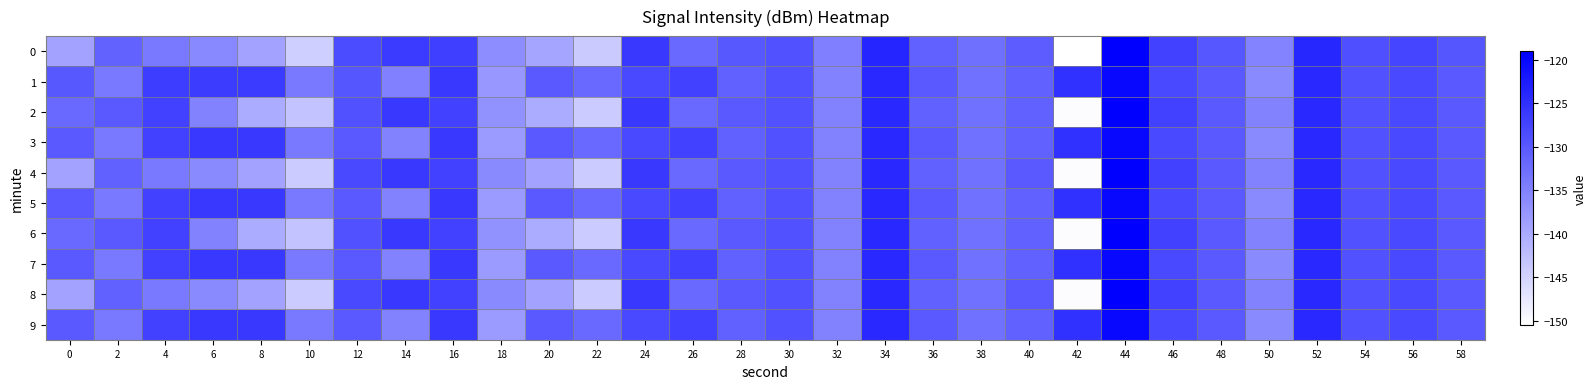

Reading right to left, transcribe all the data shown in this chart.

0: 58=-129.6	56=-127.6	54=-128.8	52=-123.7	50=-135.3	48=-129.7	46=-127.0	44=-119.2	42=-150.4	40=-130.3	38=-132.8	36=-130.9	34=-123.6	32=-134.6	30=-129.1	28=-129.9	26=-132.1	24=-126.1	22=-143.9	20=-139.3	18=-136.4	16=-126.8	14=-126.3	12=-128.3	10=-144.3	8=-139.2	6=-135.7	4=-134.0	2=-131.2	0=-139.0
1: 58=-130.0	56=-128.0	54=-129.0	52=-124.0	50=-136.0	48=-130.0	46=-128.0	44=-120.0	42=-125.0	40=-131.0	38=-133.0	36=-130.0	34=-124.0	32=-135.0	30=-129.0	28=-131.0	26=-127.0	24=-128.0	22=-132.0	20=-130.0	18=-137.5	16=-126.1	14=-134.9	12=-129.6	10=-134.1	8=-126.3	6=-126.5	4=-126.6	2=-133.9	0=-129.9
2: 58=-130.0	56=-128.0	54=-129.0	52=-124.0	50=-135.0	48=-130.0	46=-127.0	44=-119.0	42=-150.0	40=-131.0	38=-133.0	36=-131.0	34=-124.0	32=-135.0	30=-129.0	28=-130.0	26=-132.0	24=-126.0	22=-144.0	20=-140.0	18=-137.0	16=-127.0	14=-126.0	12=-129.0	10=-143.0	8=-140.0	6=-135.0	4=-127.0	2=-130.0	0=-132.0
3: 58=-130.0	56=-128.0	54=-129.0	52=-124.0	50=-136.0	48=-130.0	46=-128.0	44=-120.0	42=-125.0	40=-131.0	38=-133.0	36=-130.0	34=-124.0	32=-135.0	30=-129.0	28=-131.0	26=-127.0	24=-128.0	22=-132.0	20=-130.0	18=-138.0	16=-126.0	14=-135.0	12=-130.0	10=-134.0	8=-126.0	6=-126.0	4=-127.0	2=-134.0	0=-130.0
4: 58=-130.0	56=-128.0	54=-129.0	52=-124.0	50=-135.0	48=-130.0	46=-127.0	44=-119.0	42=-150.0	40=-130.0	38=-133.0	36=-131.0	34=-124.0	32=-135.0	30=-129.0	28=-130.0	26=-132.0	24=-126.0	22=-144.0	20=-139.0	18=-136.0	16=-127.0	14=-126.0	12=-128.0	10=-144.0	8=-139.0	6=-136.0	4=-134.0	2=-131.0	0=-139.0
5: 58=-130.0	56=-128.0	54=-129.0	52=-124.0	50=-136.0	48=-130.0	46=-128.0	44=-120.0	42=-125.0	40=-131.0	38=-133.0	36=-130.0	34=-124.0	32=-135.0	30=-129.0	28=-131.0	26=-127.0	24=-128.0	22=-132.0	20=-130.0	18=-138.0	16=-126.0	14=-135.0	12=-130.0	10=-134.0	8=-126.0	6=-126.0	4=-127.0	2=-134.0	0=-130.0
6: 58=-130.0	56=-128.0	54=-129.0	52=-124.0	50=-135.0	48=-130.0	46=-127.0	44=-119.0	42=-150.0	40=-131.0	38=-133.0	36=-131.0	34=-124.0	32=-135.0	30=-129.0	28=-130.0	26=-132.0	24=-126.0	22=-144.0	20=-140.0	18=-137.0	16=-127.0	14=-126.0	12=-129.0	10=-143.0	8=-140.0	6=-135.0	4=-127.0	2=-130.0	0=-132.0
7: 58=-130.0	56=-128.0	54=-129.0	52=-124.0	50=-136.0	48=-130.0	46=-128.0	44=-120.0	42=-125.0	40=-131.0	38=-133.0	36=-130.0	34=-124.0	32=-135.0	30=-129.0	28=-131.0	26=-127.0	24=-128.0	22=-132.0	20=-130.0	18=-138.0	16=-126.0	14=-135.0	12=-130.0	10=-134.0	8=-126.0	6=-126.0	4=-127.0	2=-134.0	0=-130.0
8: 58=-130.0	56=-128.0	54=-129.0	52=-124.0	50=-135.0	48=-130.0	46=-127.0	44=-119.0	42=-150.0	40=-130.0	38=-133.0	36=-131.0	34=-124.0	32=-135.0	30=-129.0	28=-130.0	26=-132.0	24=-126.0	22=-144.0	20=-139.0	18=-136.0	16=-127.0	14=-126.0	12=-128.0	10=-144.0	8=-139.0	6=-136.0	4=-134.0	2=-131.0	0=-139.0
9: 58=-130.0	56=-128.0	54=-129.0	52=-124.0	50=-136.0	48=-130.0	46=-128.0	44=-120.0	42=-125.0	40=-131.0	38=-133.0	36=-130.0	34=-124.0	32=-135.0	30=-129.0	28=-131.0	26=-127.0	24=-128.0	22=-132.0	20=-130.0	18=-138.0	16=-126.0	14=-135.0	12=-130.0	10=-134.0	8=-126.0	6=-126.0	4=-127.0	2=-134.0	0=-130.0